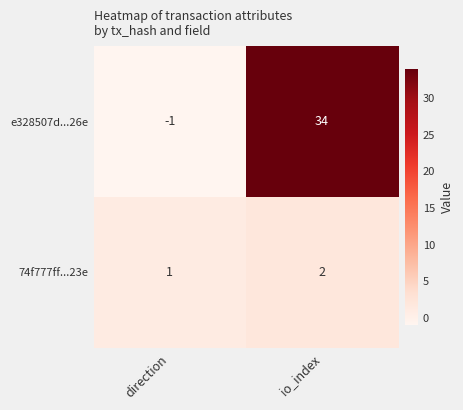

Is it true that 74f777ff...23e equals 0 at direction?

False